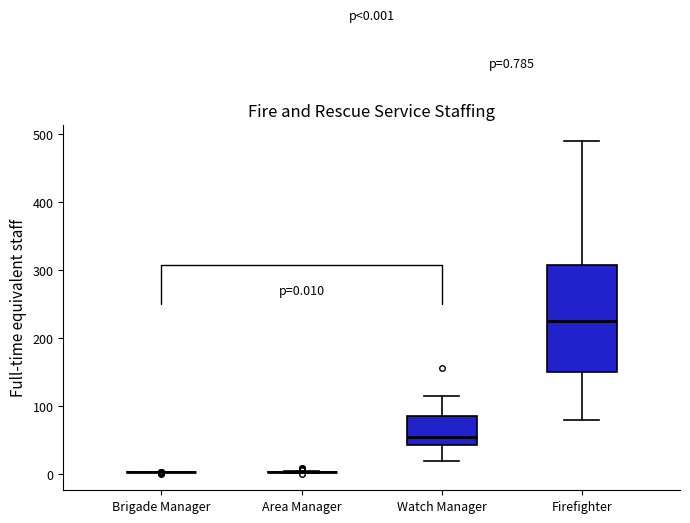

Comparing the boxes themselves (not the whiskers), which one is the tallest?

Firefighter